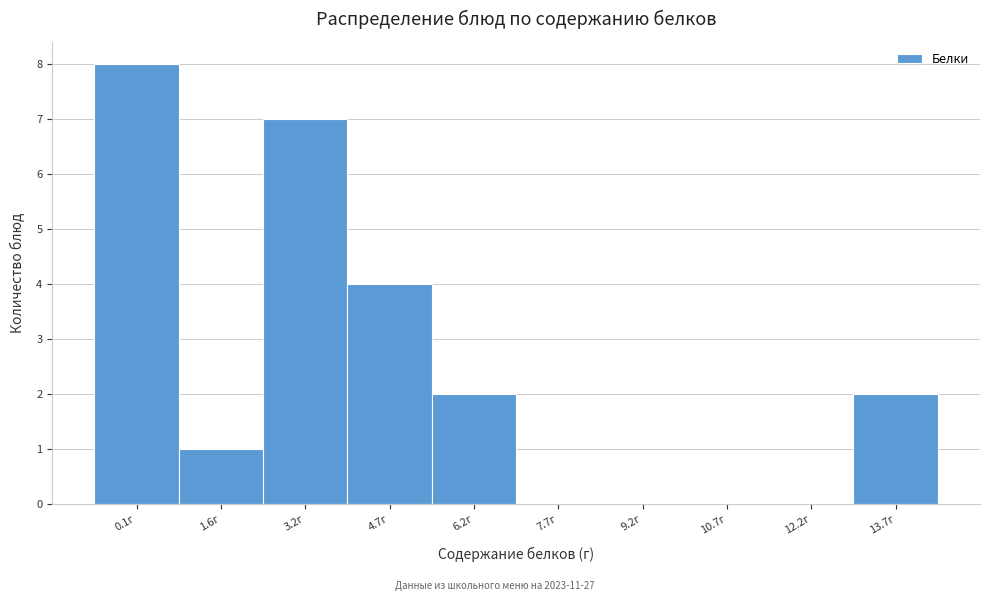

Reading right to left, extract all data points from this chart.

13.7г=2	12.2г=0	10.7г=0	9.2г=0	7.7г=0	6.2г=2	4.7г=4	3.2г=7	1.6г=1	0.1г=8